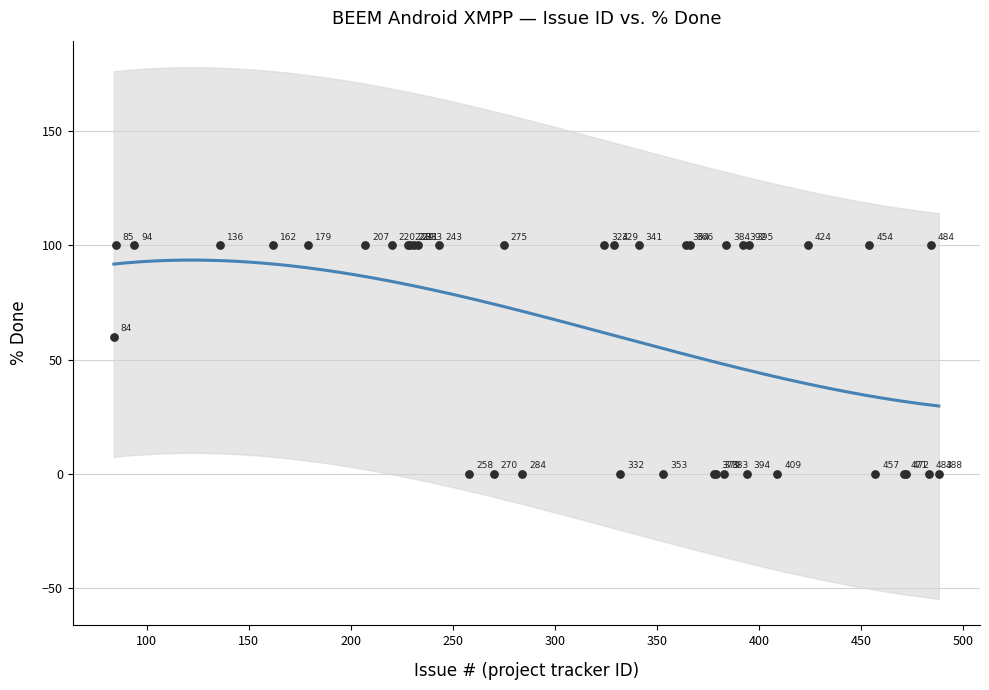

What Y value in the scatter plot is closest to 50?

60